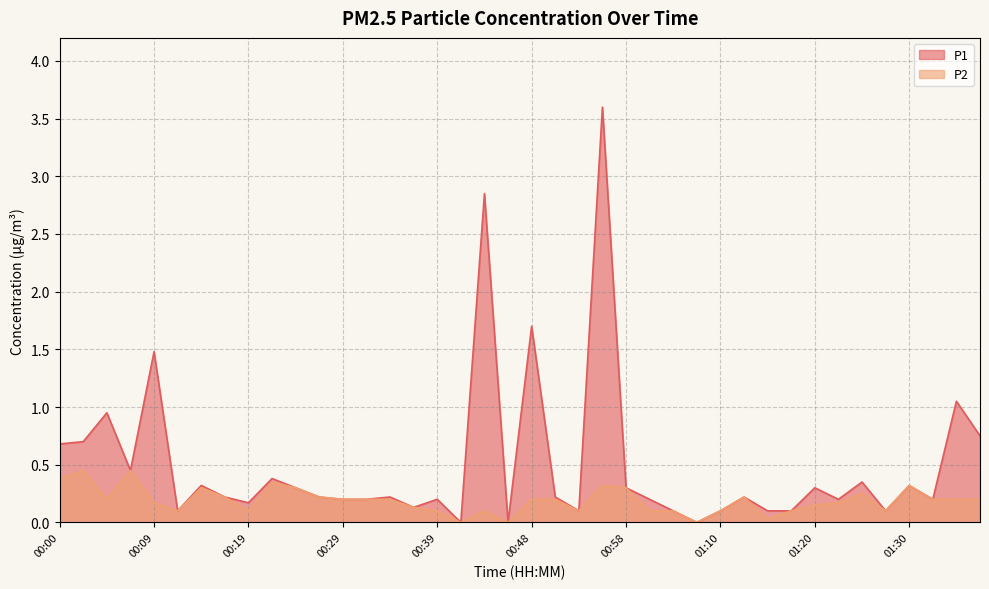

What is the difference between the P1 values at 01:23 and 01:28?

0.1